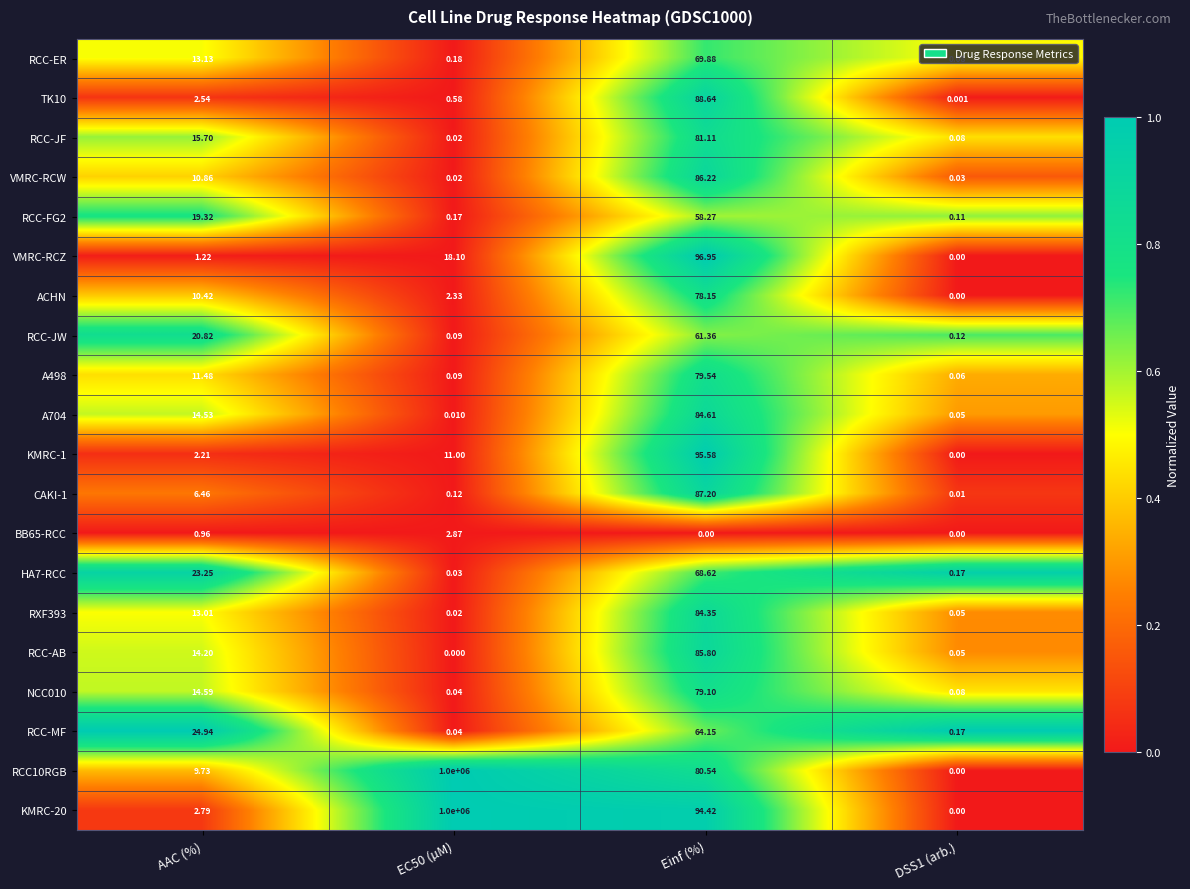

Is the value of RCC-JW at EC50 (µM) greater than the value of RCC-ER at Einf (%)?

No